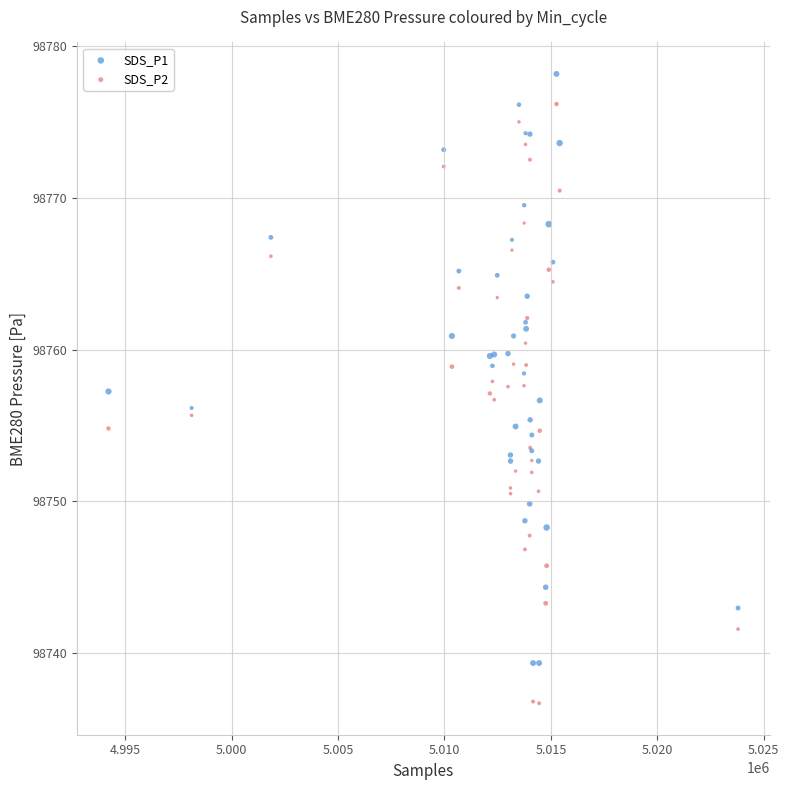

Which series reaches the maximum Y coordinate?

SDS_P1